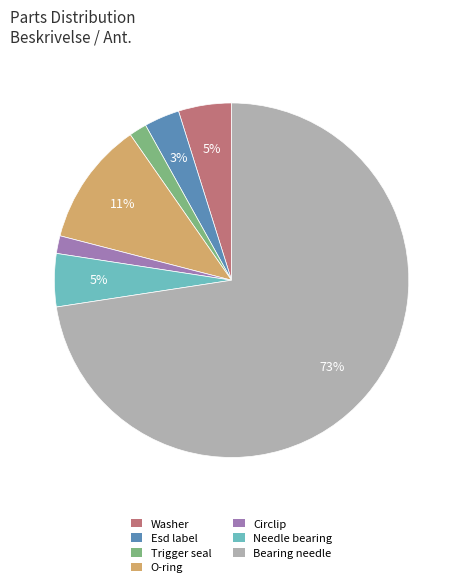

What is the ratio of the value at Washer to the value at Bearing needle?

0.1